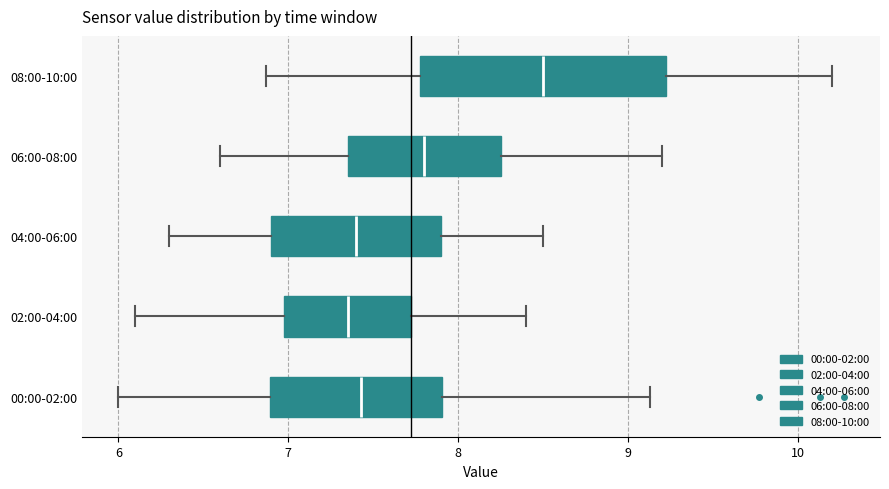

Reading bottom to top, transcribe this box plot: for each box, give where its median line is, the range the box spans, and where its two whiskers end, as read against the x-axis. The values are not printed on the chart, so give them approximately, as read against the axis.

00:00-02:00: median 7.4, box 6.9 to 7.9, whiskers 6.0 to 9.1
02:00-04:00: median 7.4, box 7.0 to 7.7, whiskers 6.1 to 8.4
04:00-06:00: median 7.4, box 6.9 to 7.9, whiskers 6.3 to 8.5
06:00-08:00: median 7.8, box 7.4 to 8.3, whiskers 6.6 to 9.2
08:00-10:00: median 8.5, box 7.8 to 9.2, whiskers 6.9 to 10.2